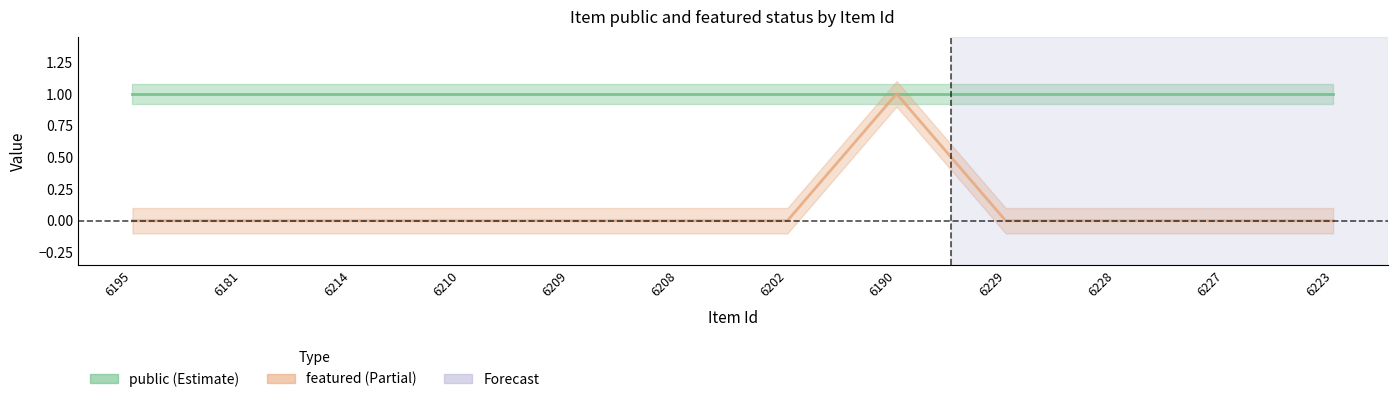

List the labels in order of value, largest first.

6190, 6195, 6181, 6214, 6210, 6209, 6208, 6202, 6229, 6228, 6227, 6223